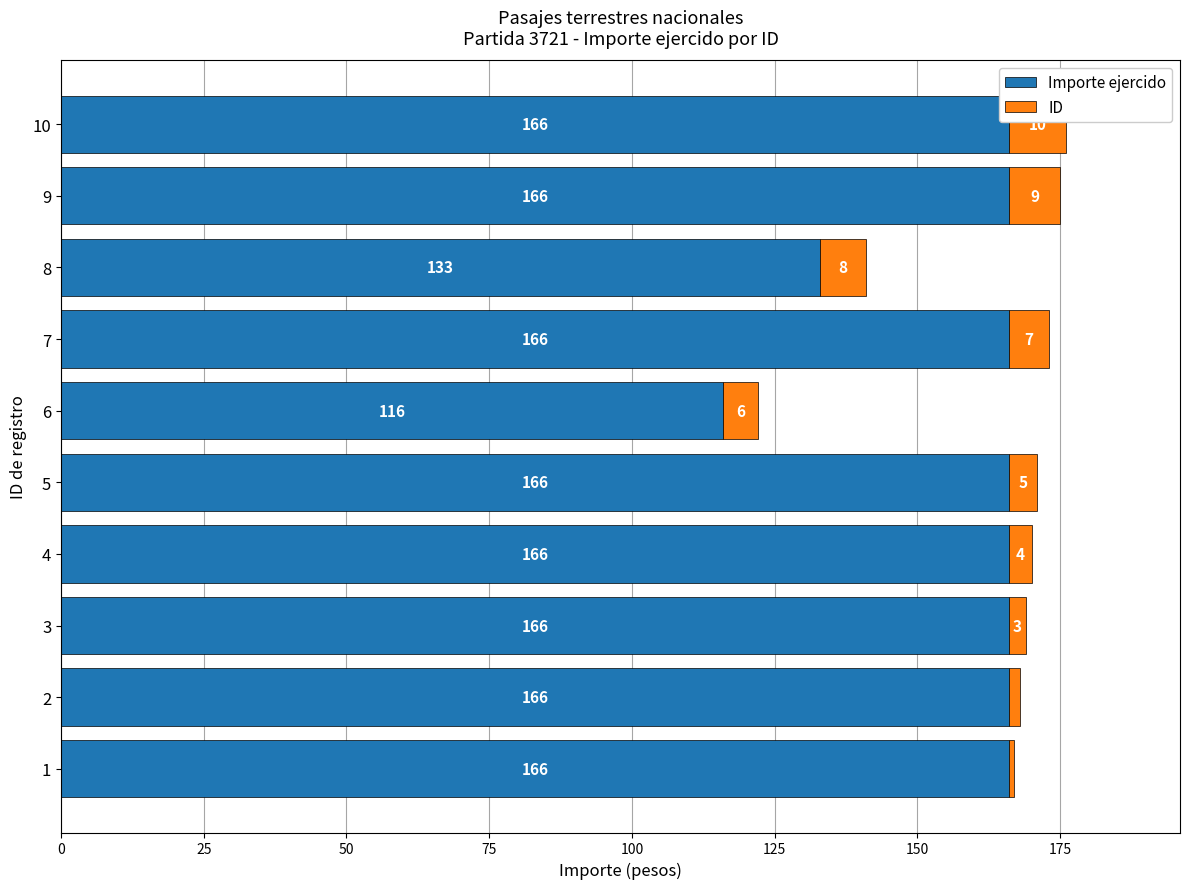

What is the maximum value for Importe ejercido?

166